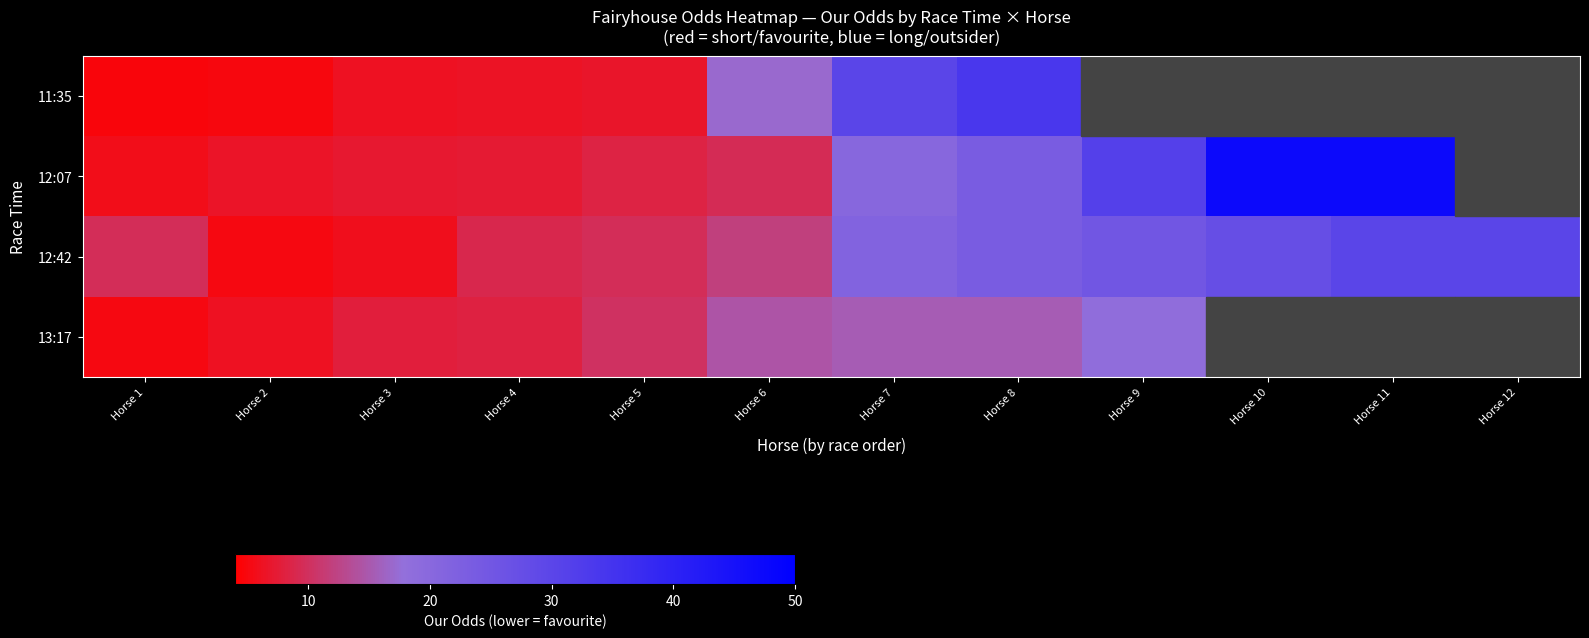

How many data points does each series have?

12